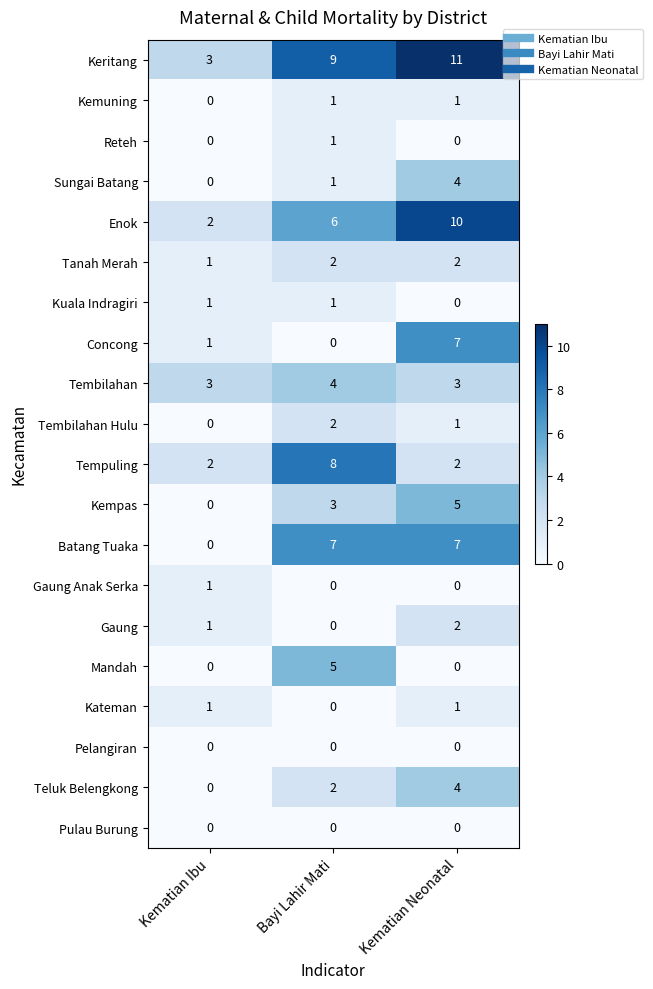

What is the sum of the Batang Tuaka values at Bayi Lahir Mati and Kematian Ibu?

7